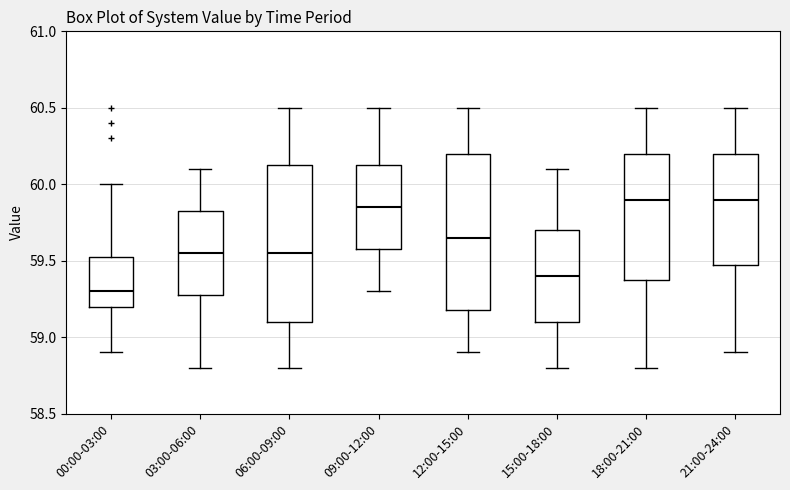

Reading left to right, transcribe this box plot: for each box, give where its median line is, the range the box spans, and where its two whiskers end, as read against the y-axis. The values are not printed on the chart, so give them approximately, as read against the axis.

00:00-03:00: median 59.30, box 59.20 to 59.55, whiskers 58.90 to 60.00
03:00-06:00: median 59.55, box 59.30 to 59.85, whiskers 58.80 to 60.10
06:00-09:00: median 59.55, box 59.10 to 60.15, whiskers 58.80 to 60.50
09:00-12:00: median 59.85, box 59.60 to 60.15, whiskers 59.30 to 60.50
12:00-15:00: median 59.65, box 59.20 to 60.20, whiskers 58.90 to 60.50
15:00-18:00: median 59.40, box 59.10 to 59.70, whiskers 58.80 to 60.10
18:00-21:00: median 59.90, box 59.40 to 60.20, whiskers 58.80 to 60.50
21:00-24:00: median 59.90, box 59.50 to 60.20, whiskers 58.90 to 60.50